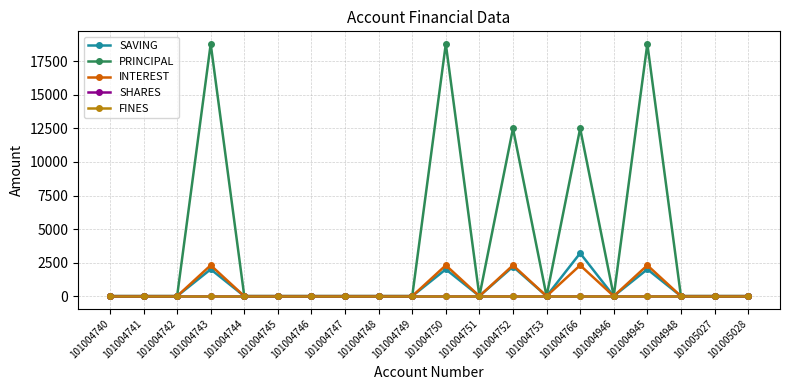

Is this an area chart (filled region under the line)?

No